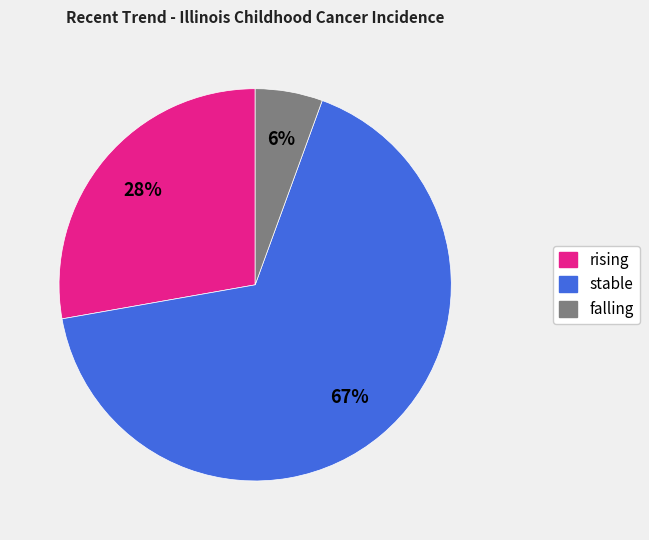

To the nearest percent, what percentage of the pie is rising?

28%